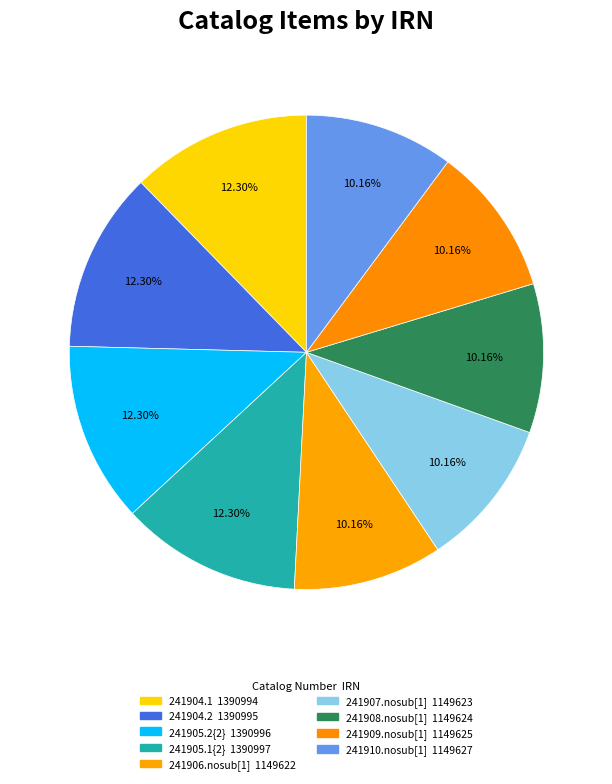

What is the ratio of the value at 241905.1{2} to the value at 241910.nosub[1]?

1.2